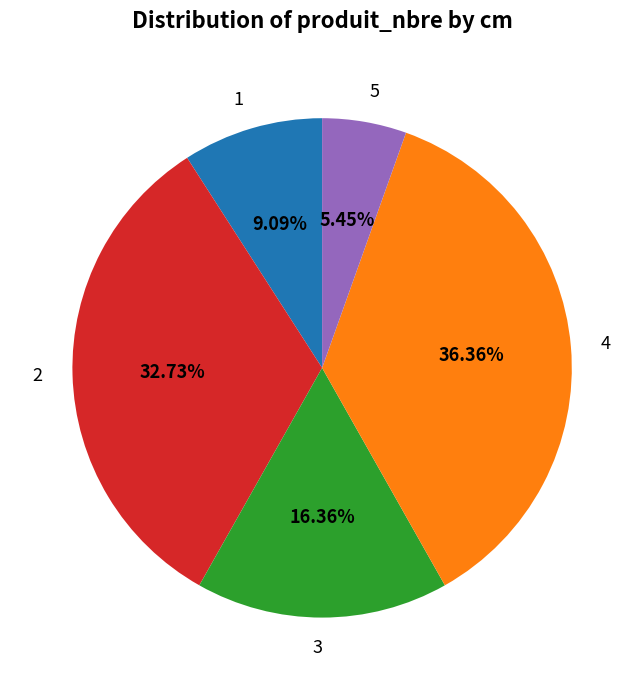

Does any single category account for the majority?

No